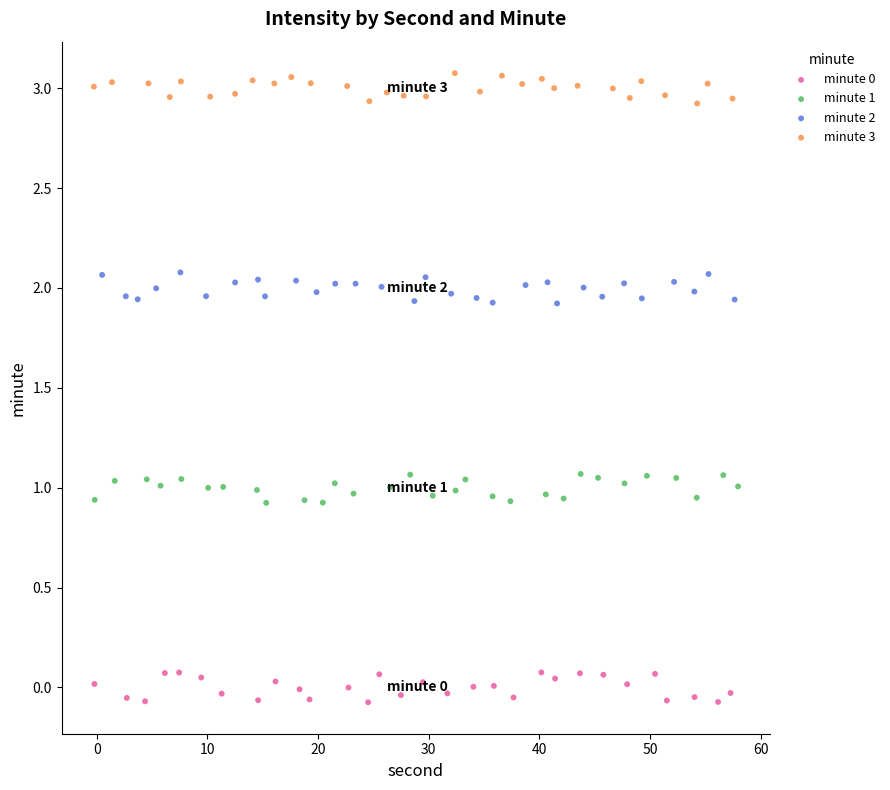

Which series reaches the maximum Y coordinate?

minute 3